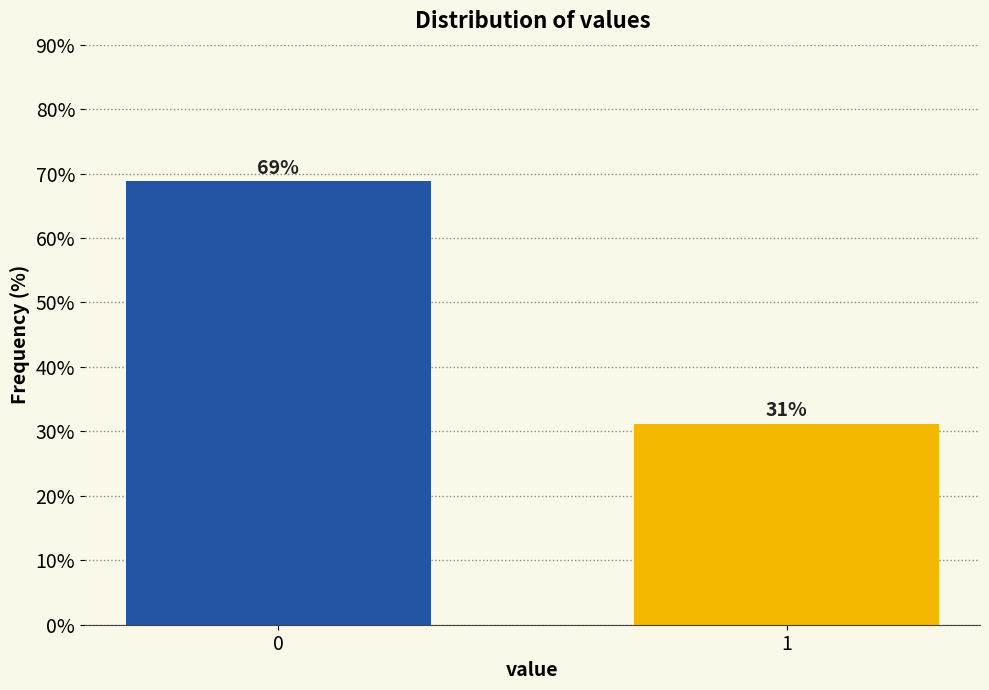

Rank the categories by value from lowest to highest.

1, 0